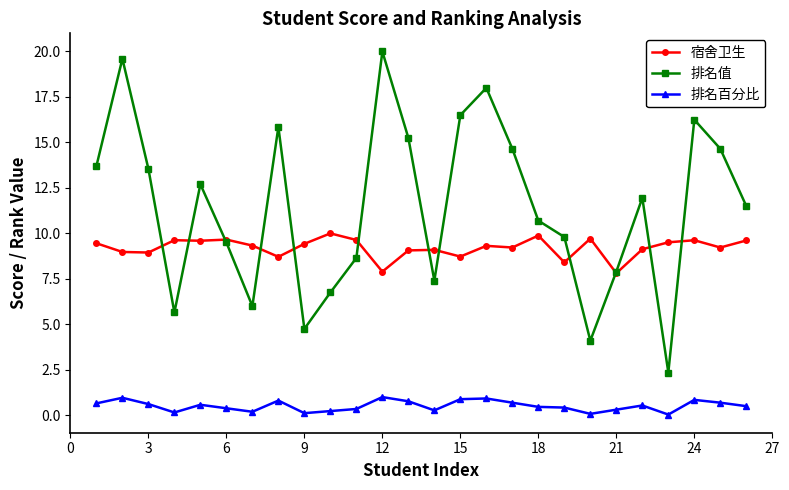

How many interior local peaks does the 排名值 series have?

7